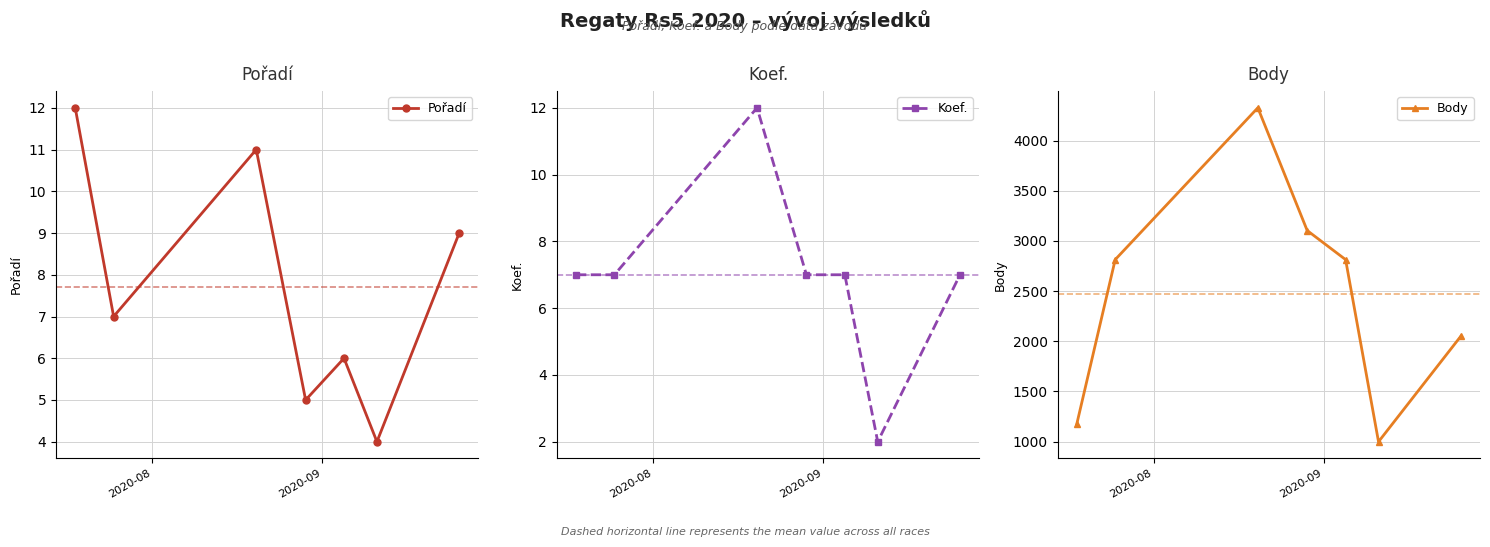

Reading right to left, transcribe all the data shown in this chart.

Pořadí: 9	4	6	5	11	7	12
Koef.: 7	2	7	7	12	7	7
Body: 2050	998	2814	3104	4328	2814	1176